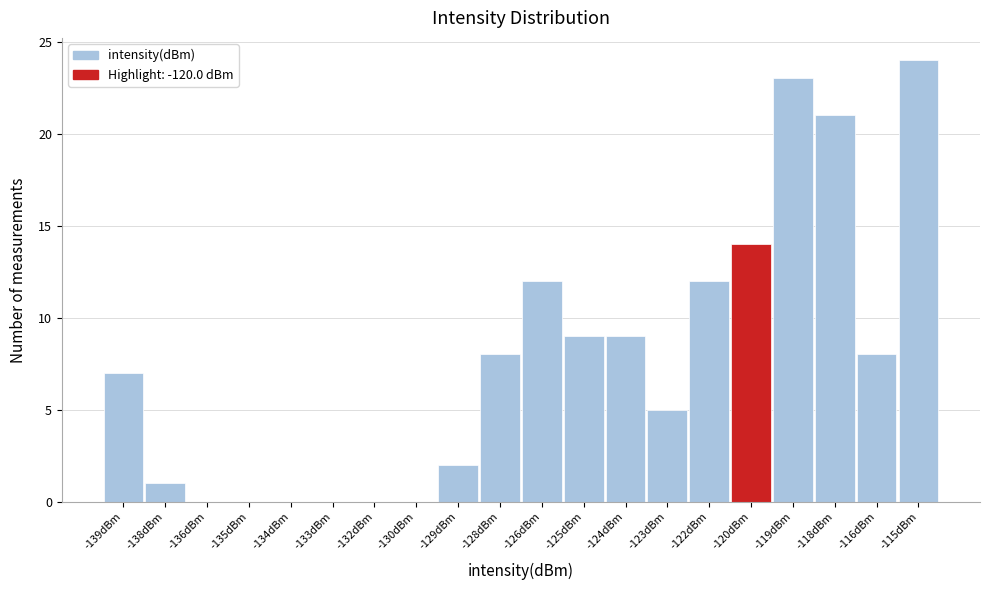

Reading right to left, list all the values displayed in this chart.

-115dBm=24	-116dBm=8	-118dBm=21	-119dBm=23	-120dBm=14	-122dBm=12	-123dBm=5	-124dBm=9	-125dBm=9	-126dBm=12	-128dBm=8	-129dBm=2	-130dBm=0	-132dBm=0	-133dBm=0	-134dBm=0	-135dBm=0	-136dBm=0	-138dBm=1	-139dBm=7